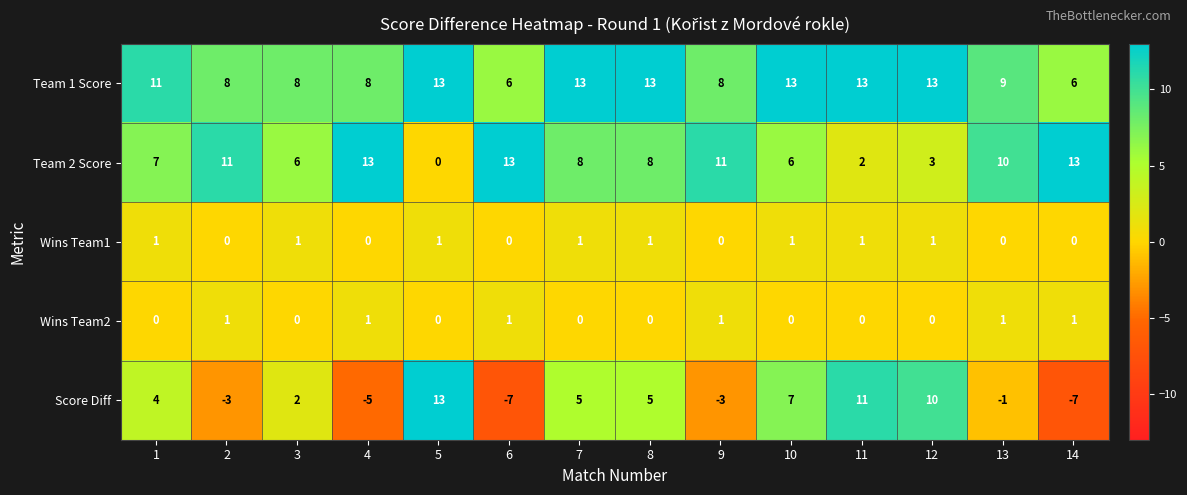

What is the total value across all series at 6?

13